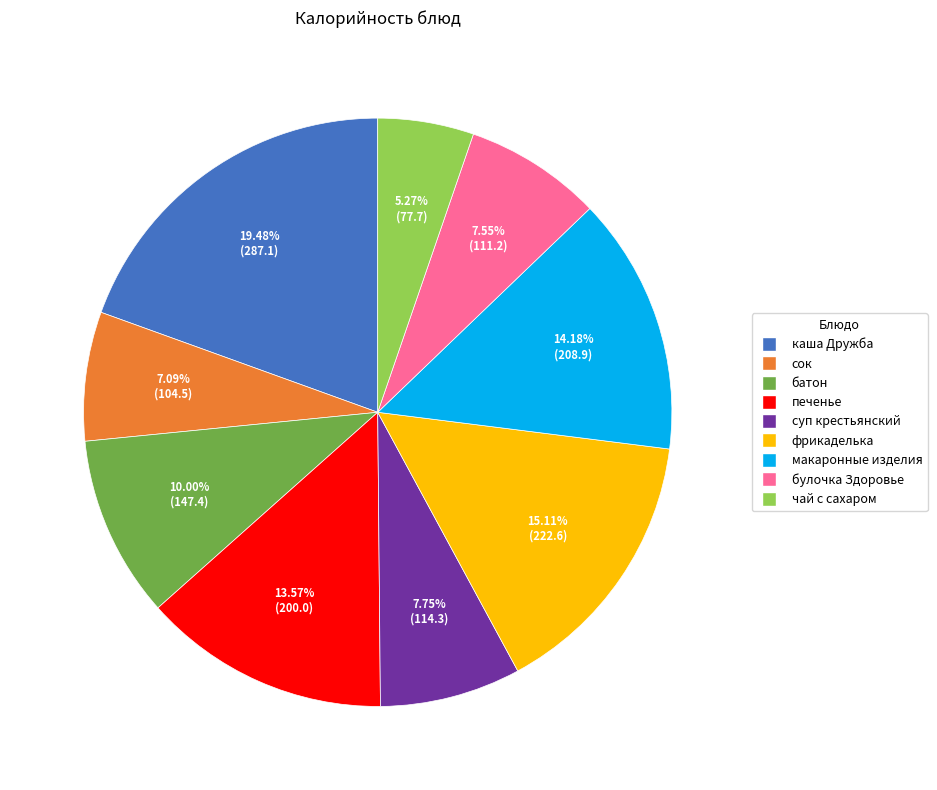

Count the number of slices in the pie.

9